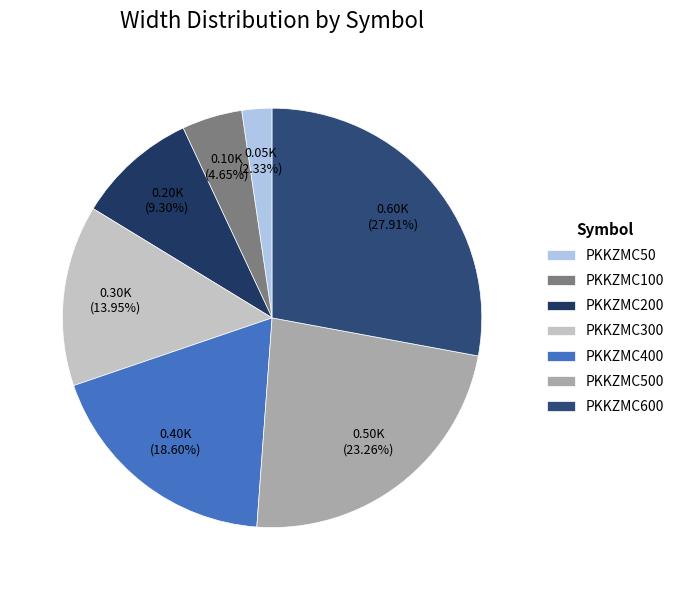

True or false: PKKZMC600 accounts for 43% of the total.

False